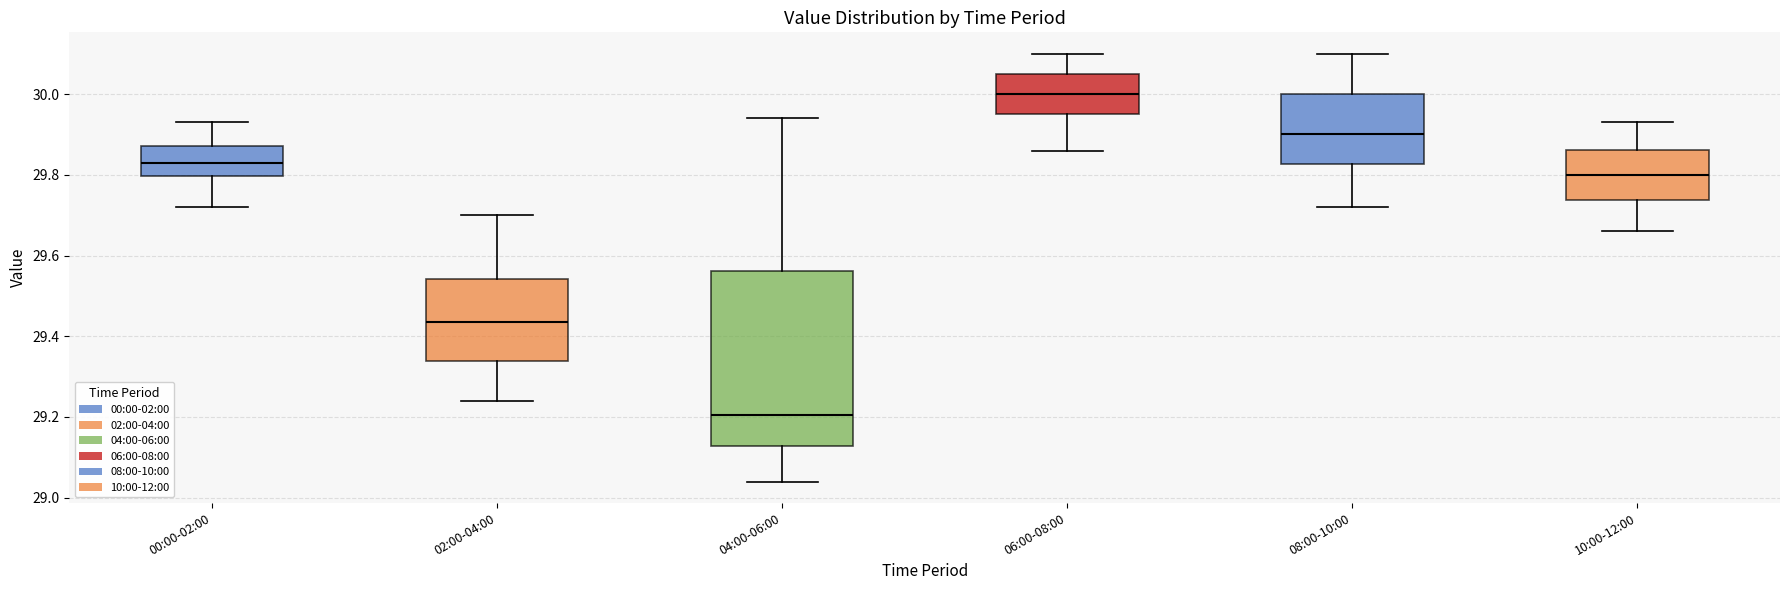

Which box has the lowest median line?

04:00-06:00